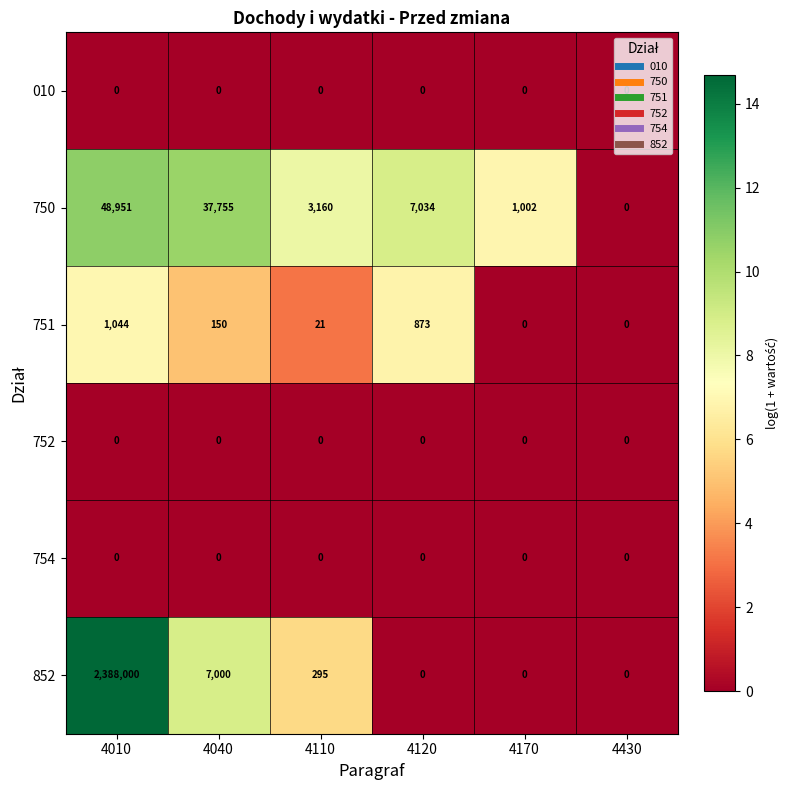

Count the number of categories in the chart.

6